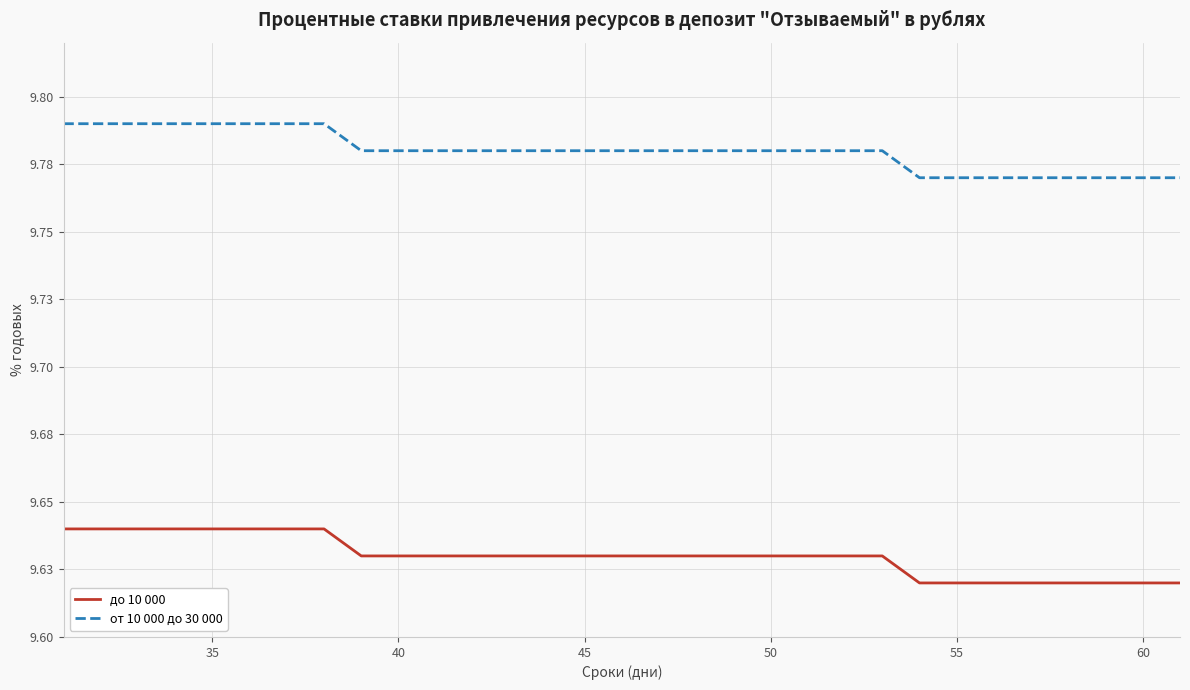

Does the chart display data point markers on the line(s)?

No